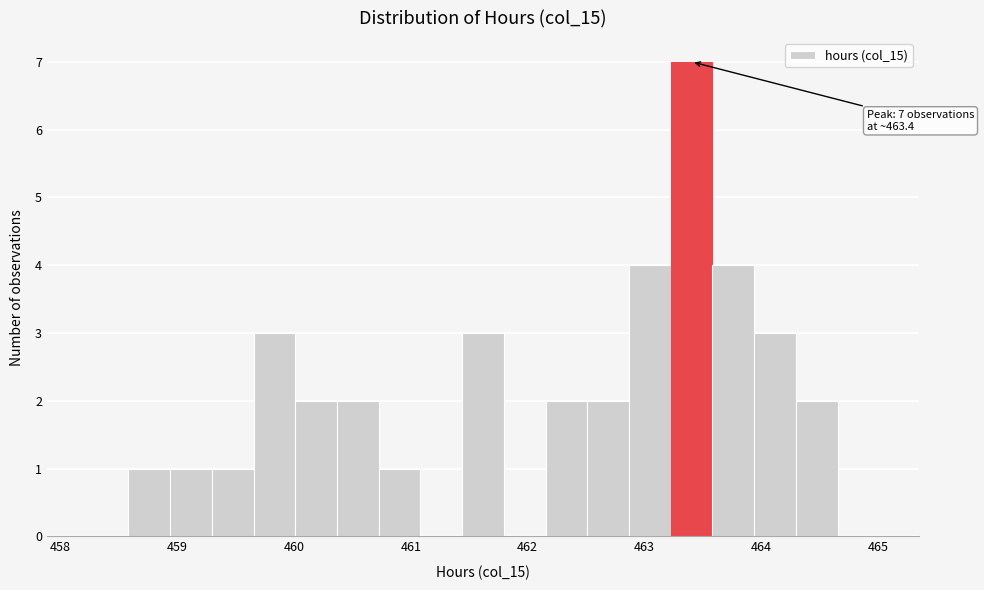

Around what value on the x-axis is the tallest bar? Give the approximate position of its centre, as read against the axis.

463.4